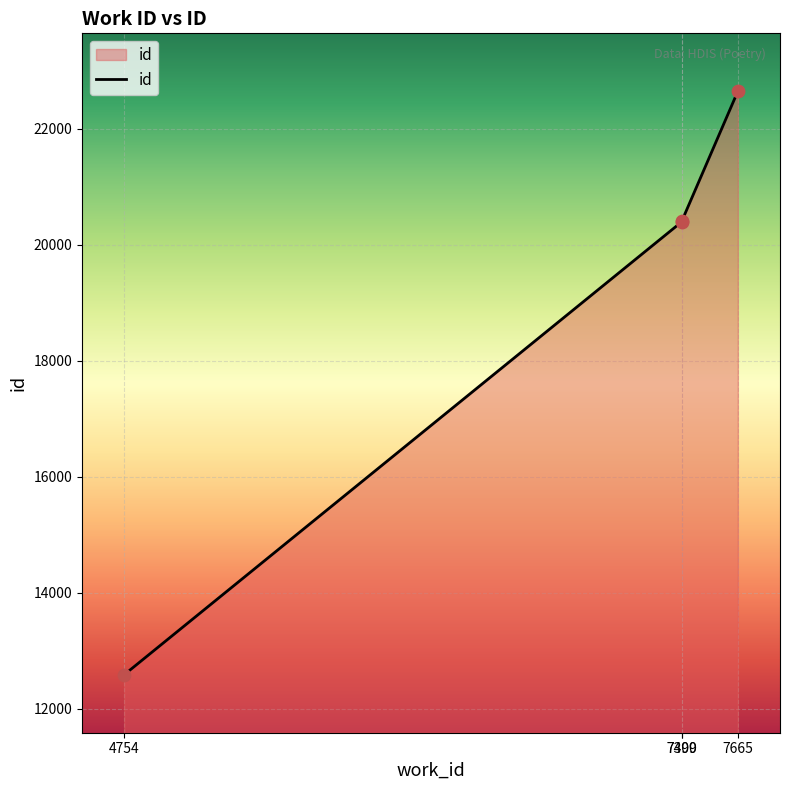

What is the change in value from 4754 to 7665?

+10062